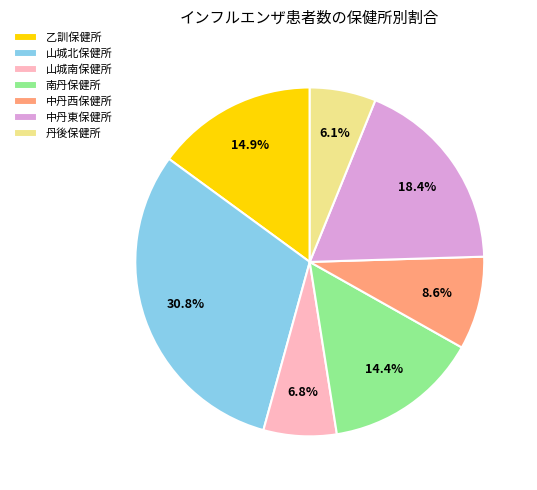

What percentage is the 丹後保健所 slice, to the nearest percent?

6%